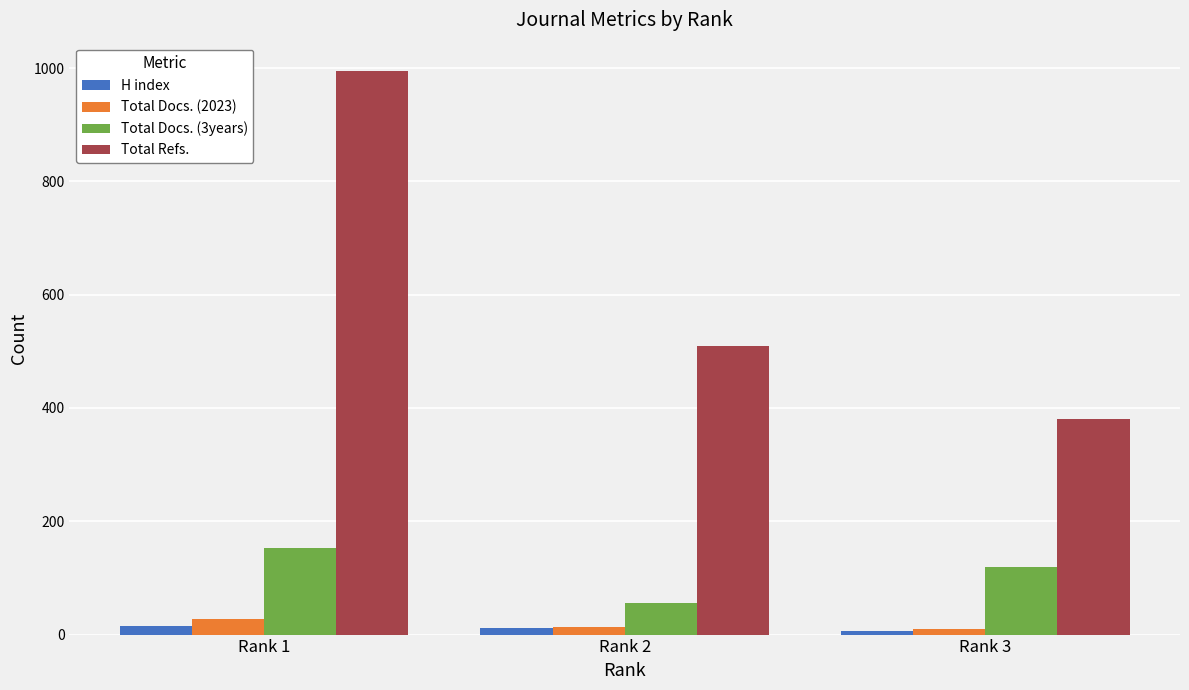

The value of Total Docs. (3years) at Rank 3 is 120. True or false?

True